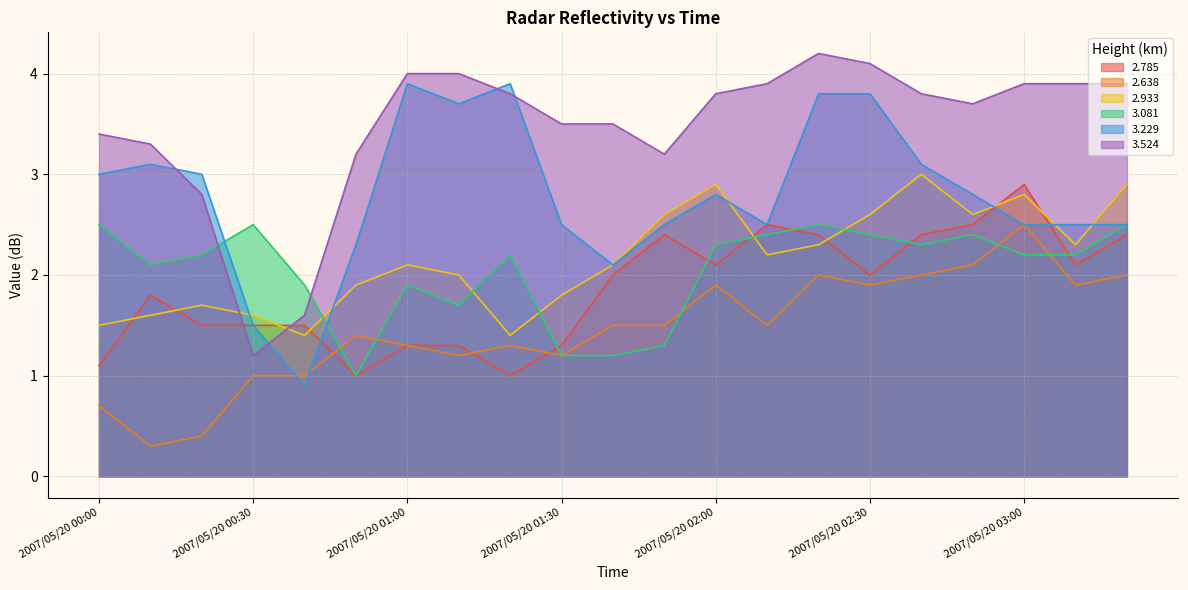

What is the sum of the 3.229 values at 2007/05/20 02:40 and 2007/05/20 02:00?

5.9